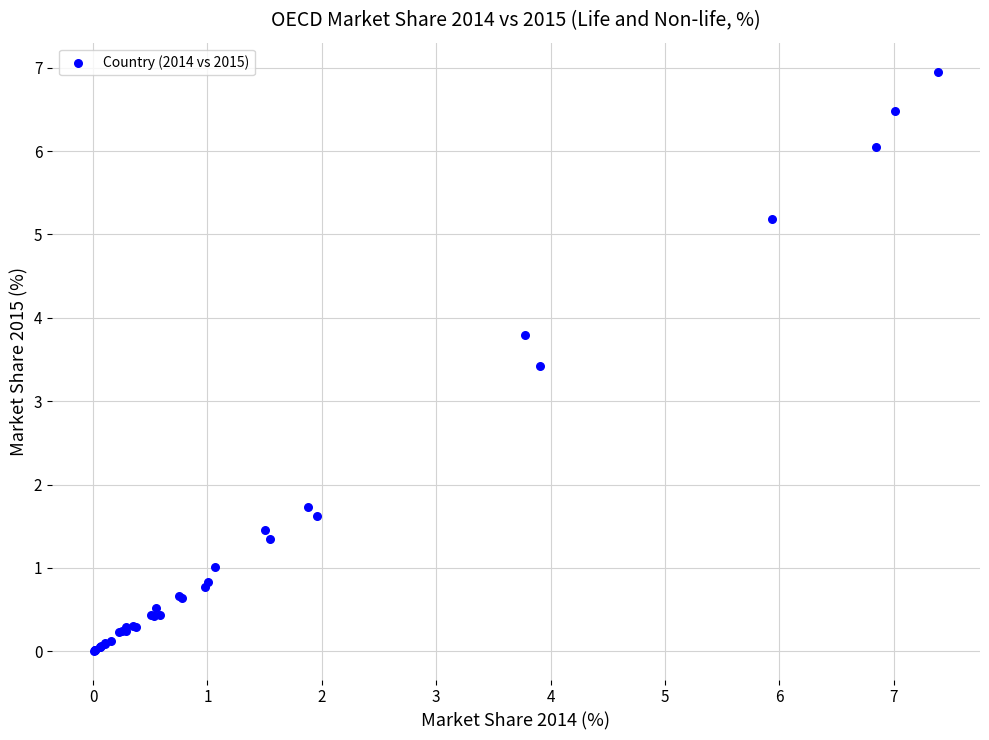

What Y value in the scatter plot is closest to 3?

3.4